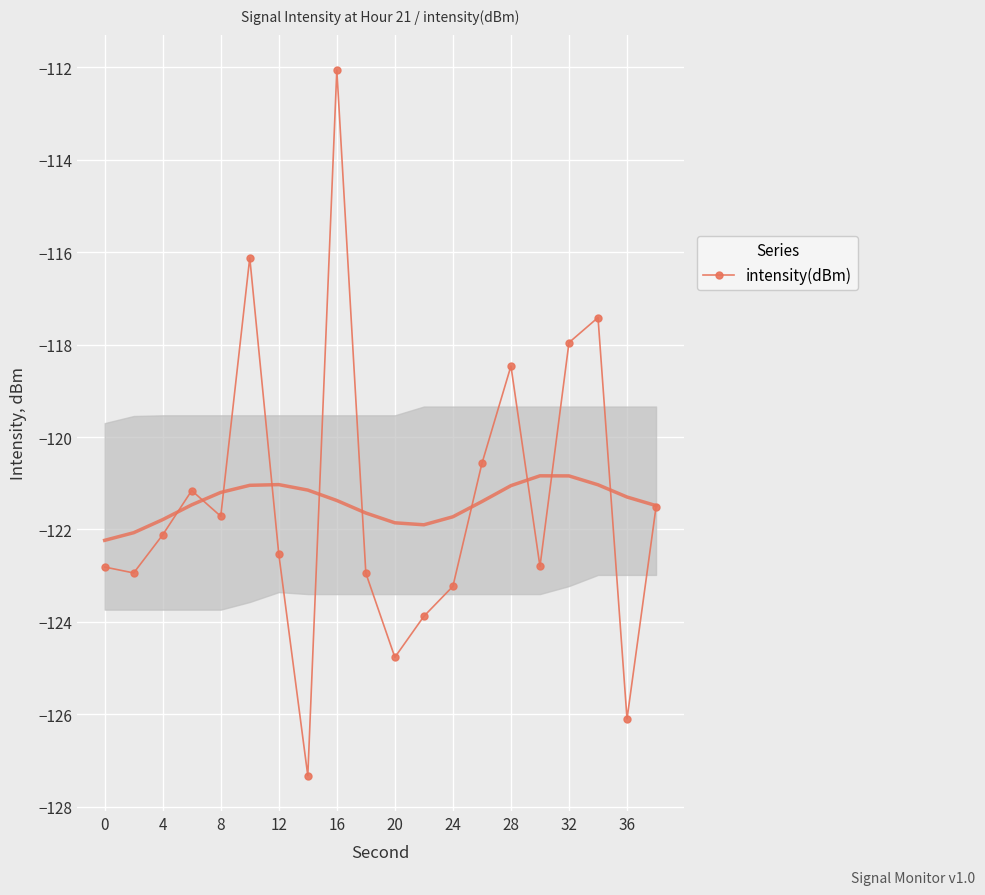

What is the lowest value of the intensity(dBm) series?

-127.3